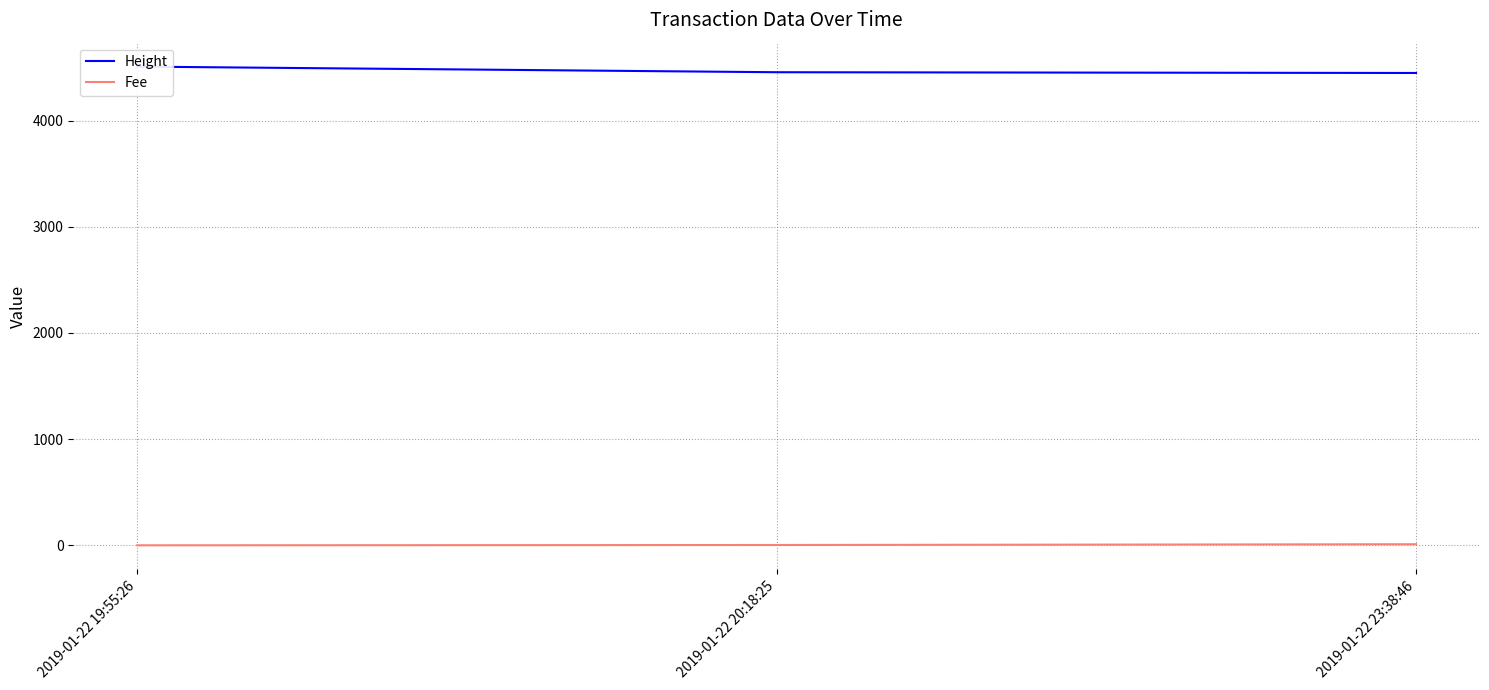

What position from the right is 2019-01-22 19:55:26?

3